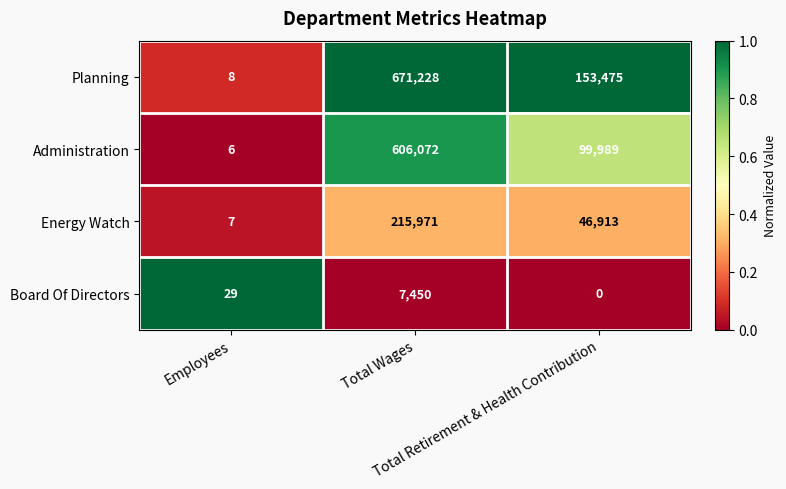

Which series has the widest spread of values?

Planning